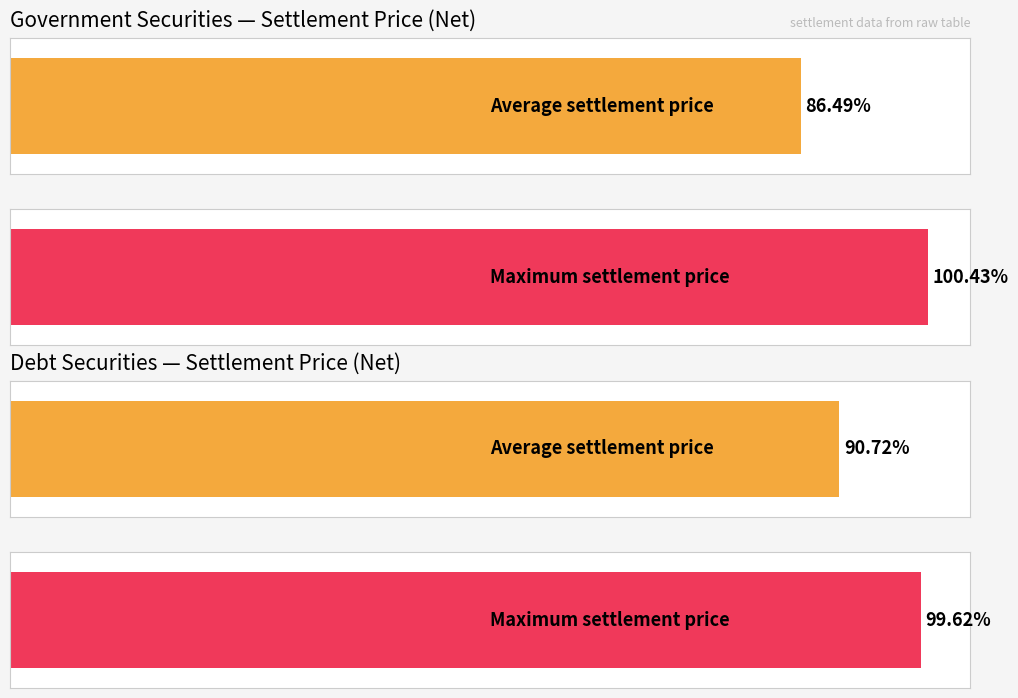

The government securities series shows 55.9 at AT_01_2006. True or false?

False